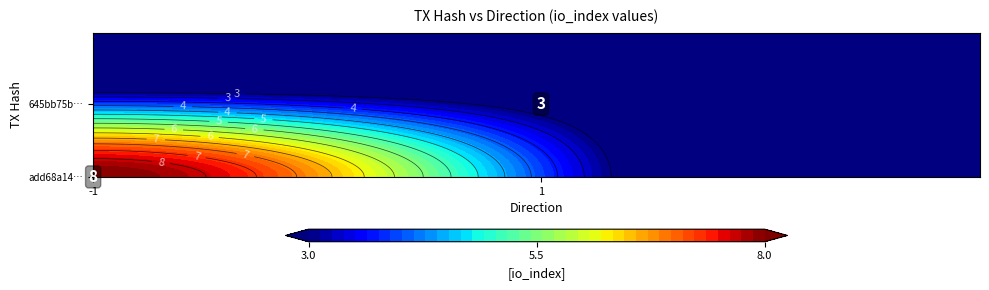

Which series has the largest total across all categories?

add68a1400a6b6b80c538b928c267e084959edc